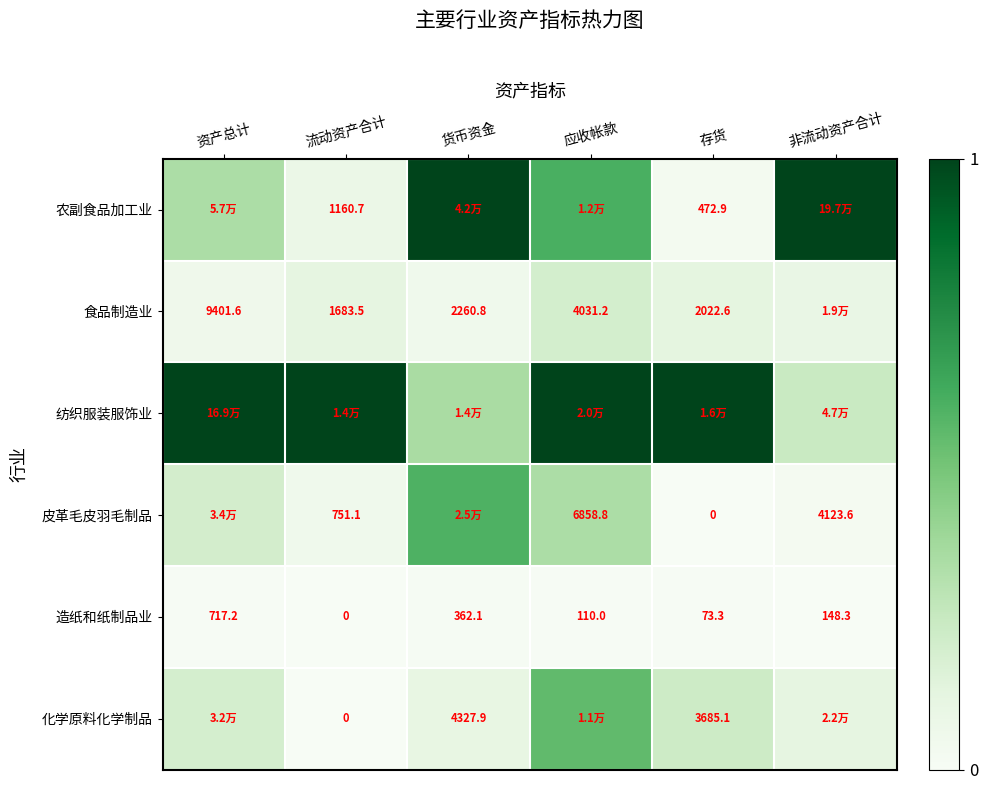

Rank the categories by 造纸和纸制品业 value from highest to lowest.

资产总计, 货币资金, 非流动资产合计, 应收帐款, 存货, 流动资产合计